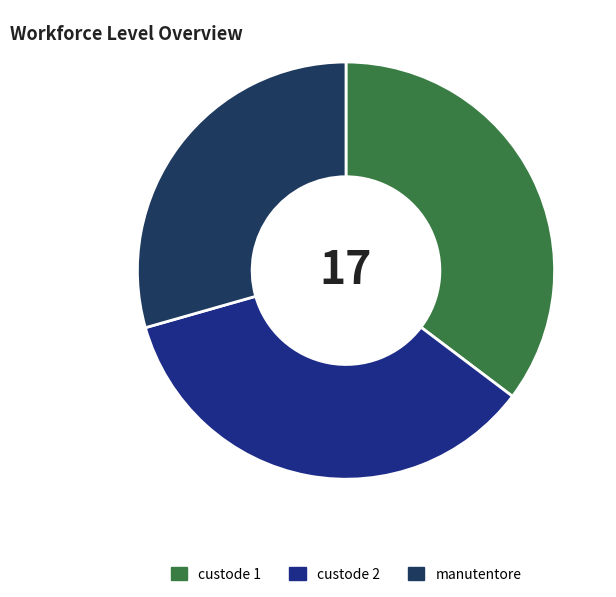

Is the sum of custode 2 and custode 1 greater than half?

Yes